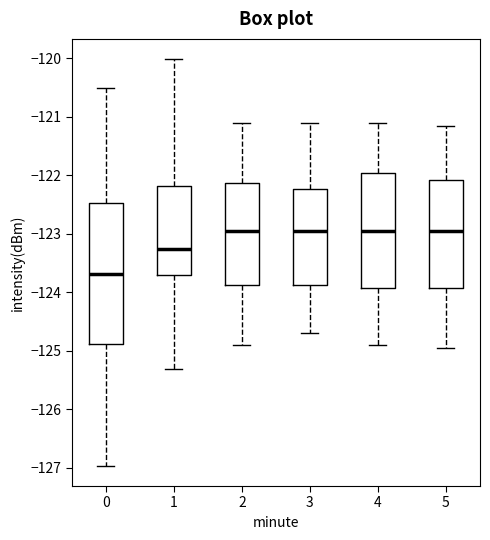

Where is the upper edge of the box at x = 2 on the y-axis? The values are not printed on the chart, so give them approximately, as read against the axis.

-122.1